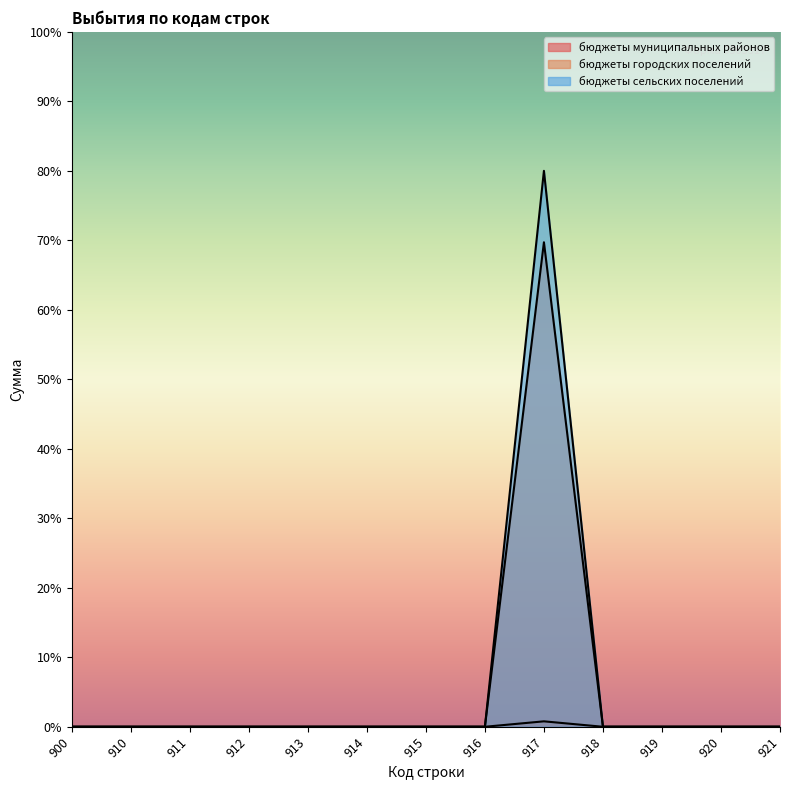

At which label does бюджеты сельских поселений reach its minimum?

900